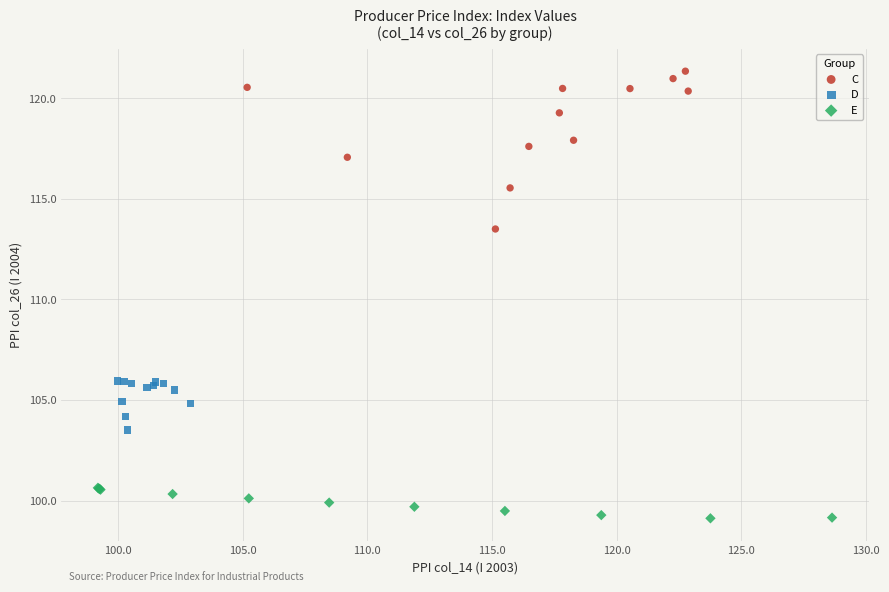

Which series has the largest Y range (max minus min)?

C